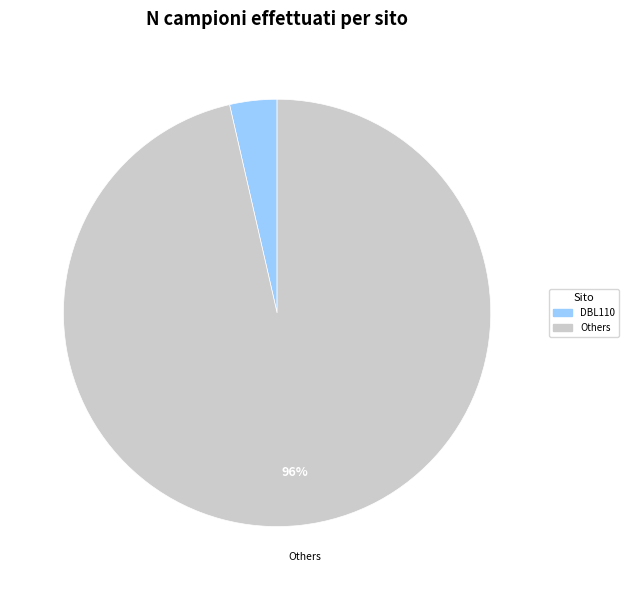

To the nearest percent, what is the average slice percentage?

50%